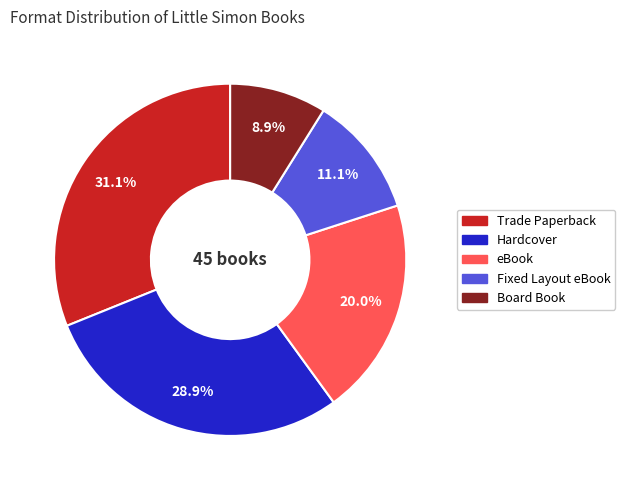

Approximately how many times larger is the value at Hardcover compared to Board Book?

3.2